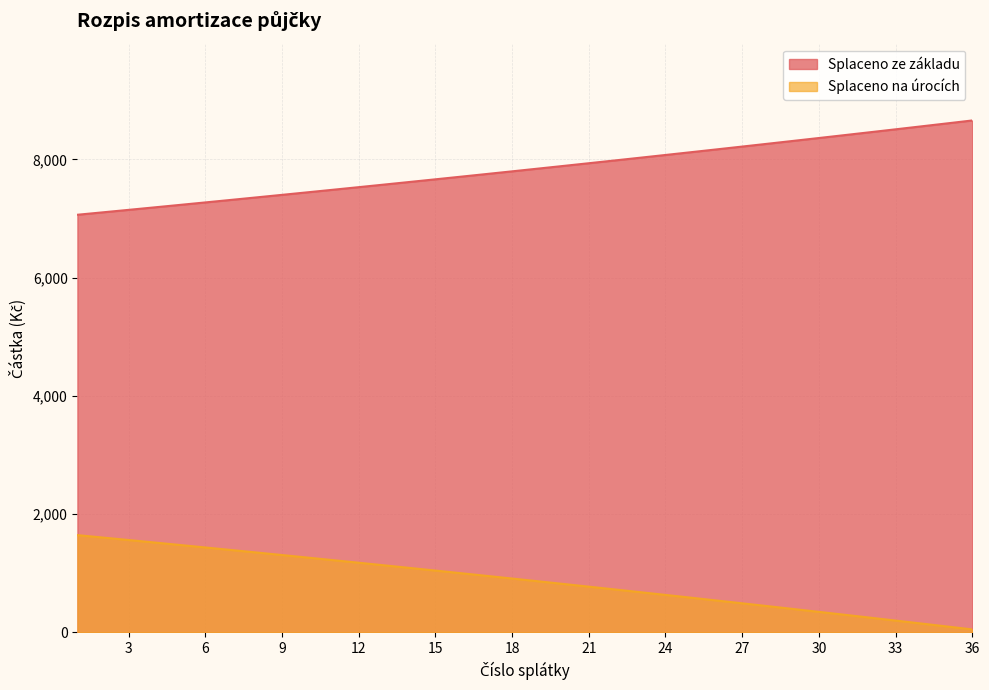

Rank the series at 5 from lowest to highest value.

Splaceno na úrocích, Splaceno ze základu